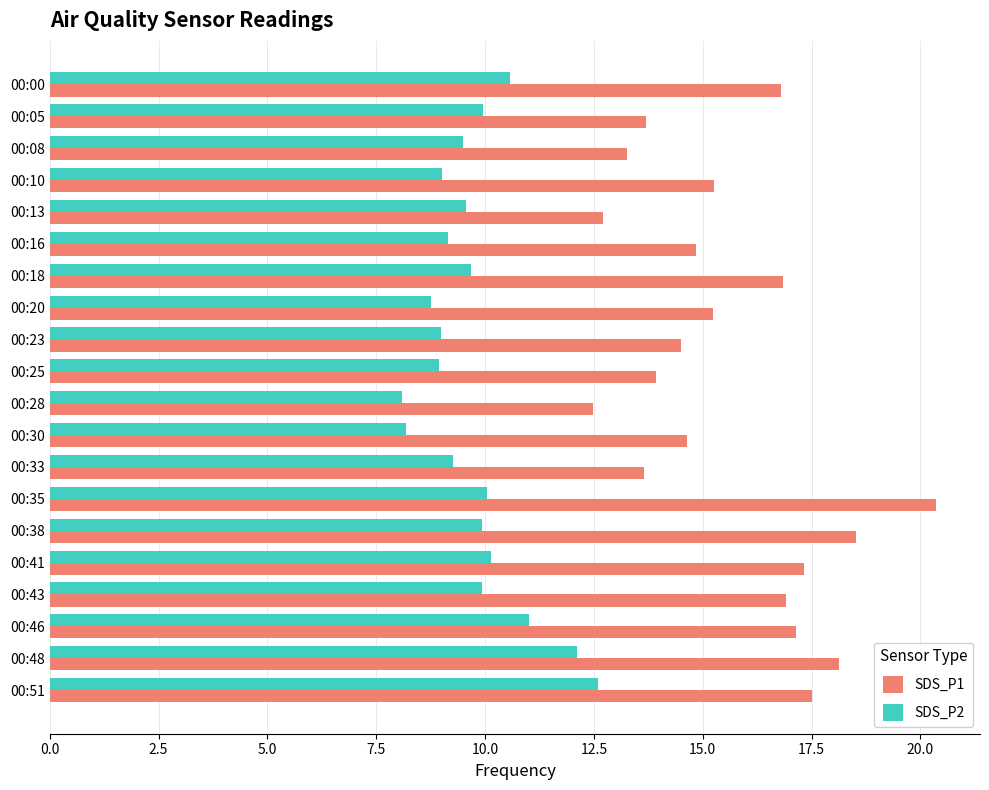

The value of SDS_P2 at 00:08 is 9.5. True or false?

True